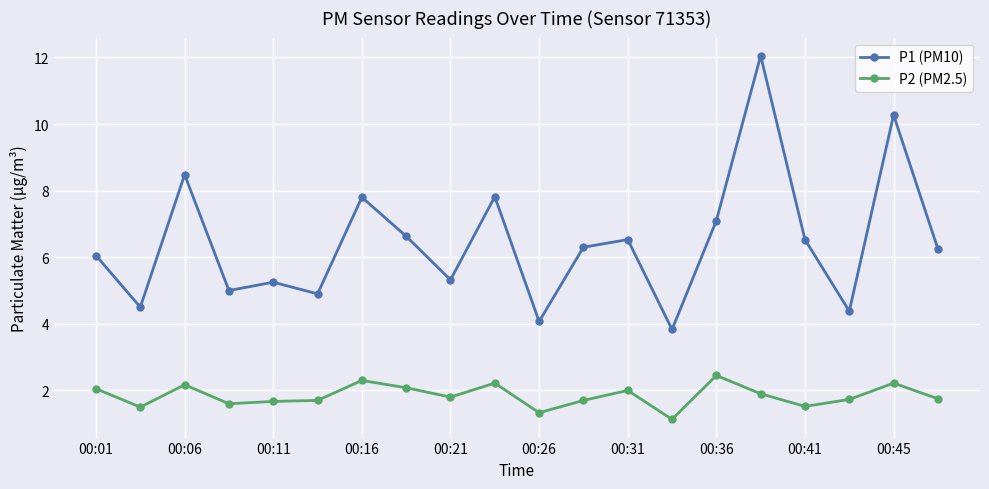

List the series in order of their peak value, lowest first.

P2 (PM2.5), P1 (PM10)